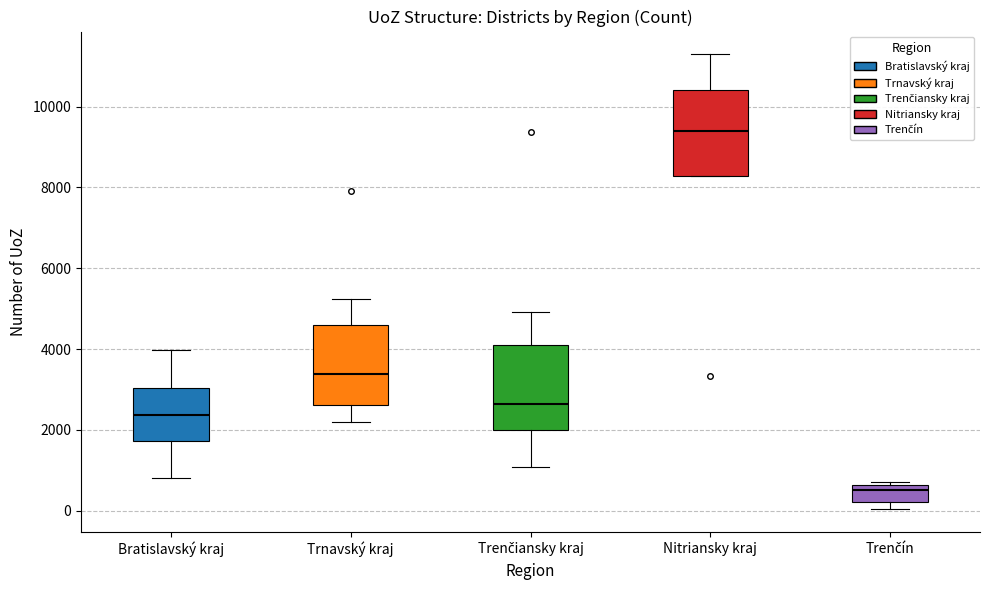

Reading left to right, transcribe this box plot: for each box, give where its median line is, the range the box spans, and where its two whiskers end, as read against the y-axis. The values are not printed on the chart, so give them approximately, as read against the axis.

Bratislavský kraj: median 2400, box 1800 to 3000, whiskers 800 to 4000
Trnavský kraj: median 3400, box 2600 to 4600, whiskers 2200 to 5200
Trenčiansky kraj: median 2600, box 2000 to 4200, whiskers 1000 to 5000
Nitriansky kraj: median 9400, box 8200 to 10400, whiskers 8200 to 11200
Trenčín: median 600 (just below the box's upper edge), box 200 to 600, whiskers 0 to 800